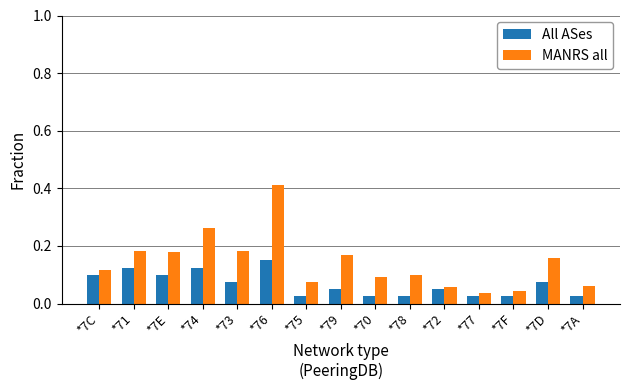

Which series has the largest total across all categories?

MANRS all